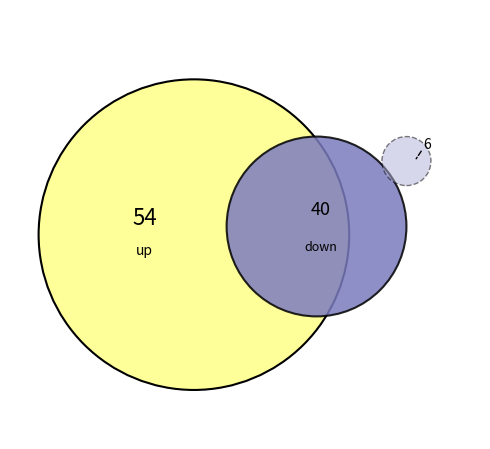

To the nearest percent, what portion does up represent?

54%